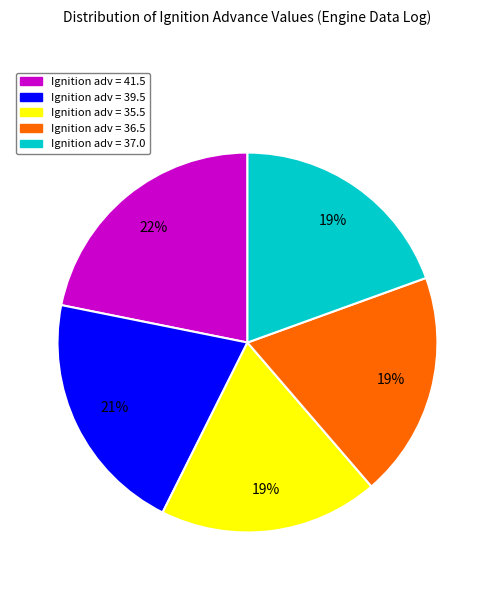

Is there any slice that represents more than half of the pie?

No